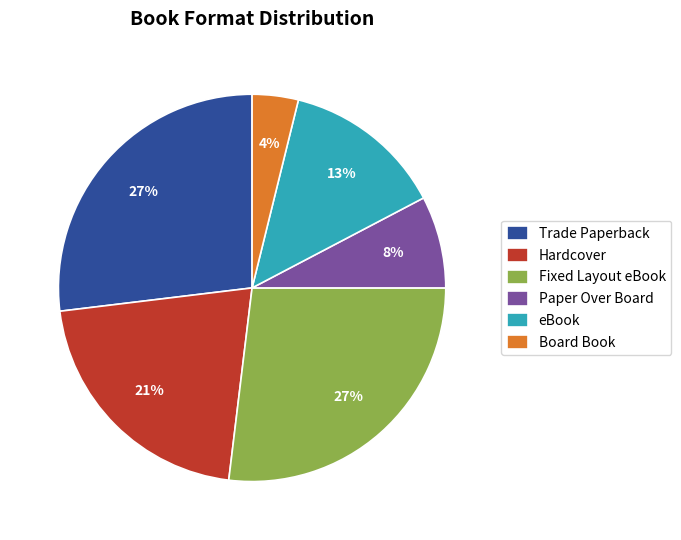

What is the smallest slice in the pie chart?

Board Book